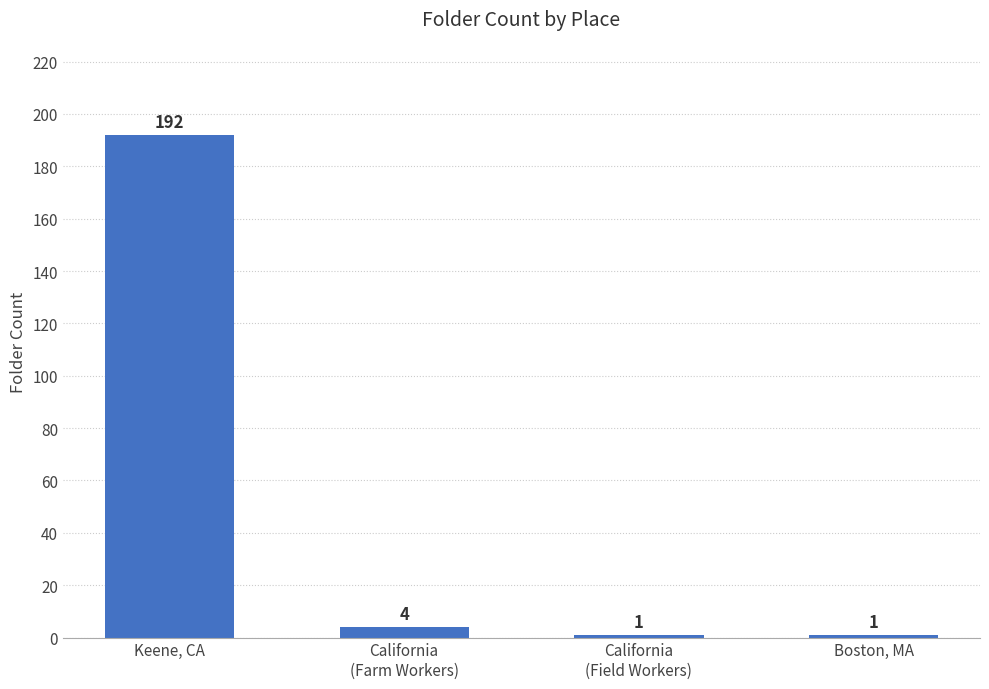

At which category does the chart reach its peak across all series?

Keene, CA